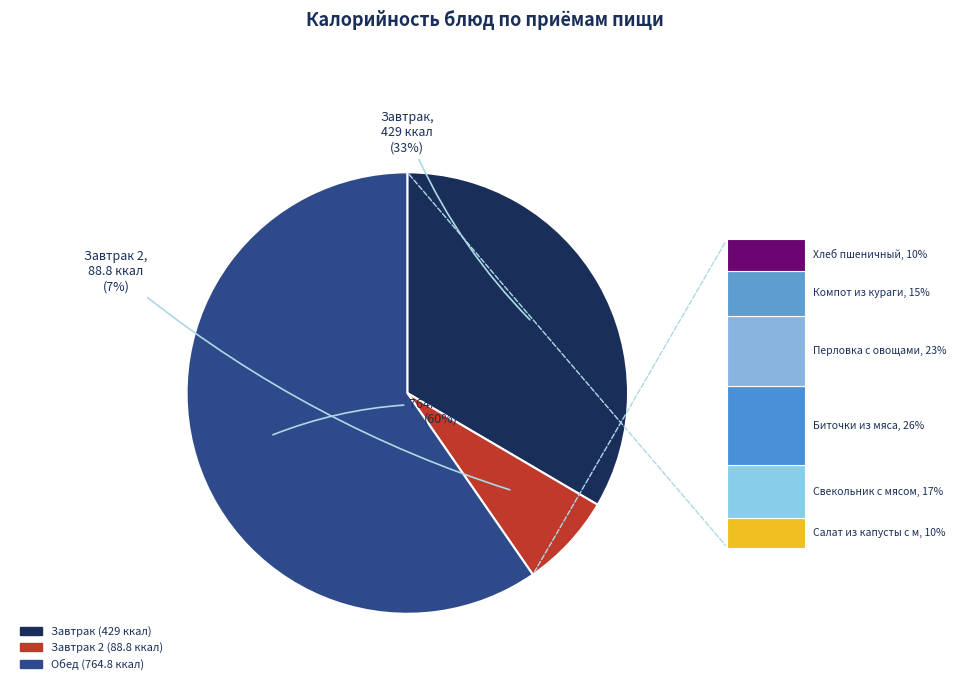

Is there a majority slice in this chart?

Yes